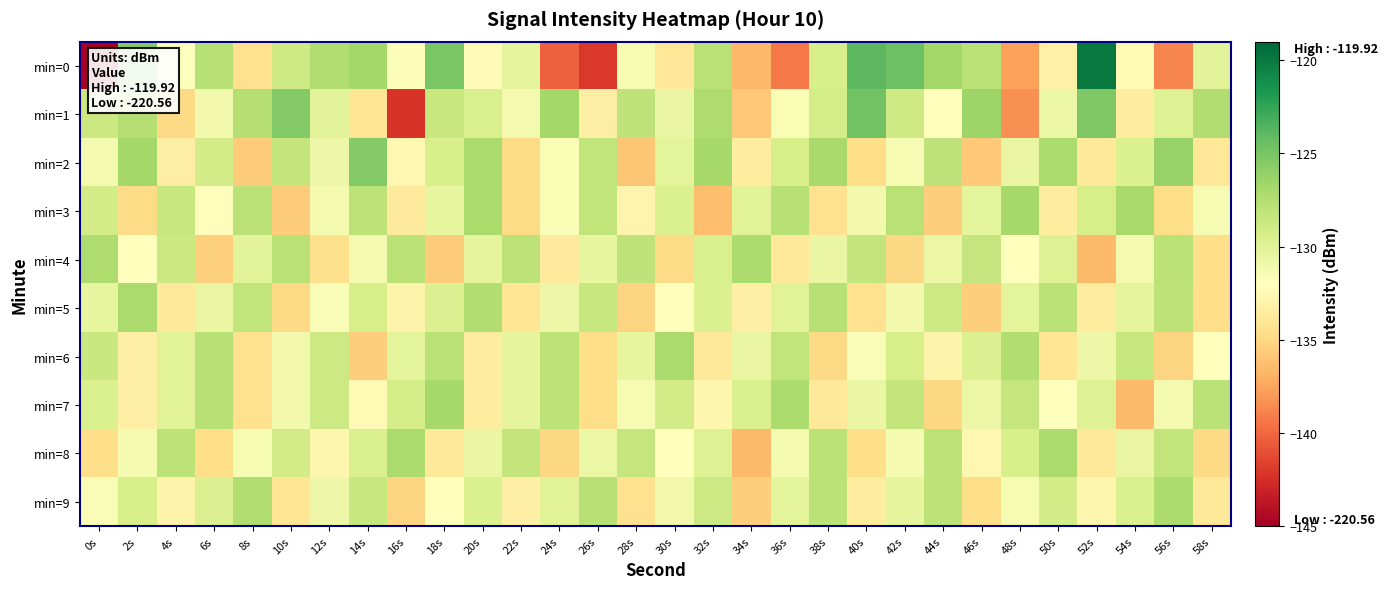

Which series has the largest range (max minus min)?

min=0